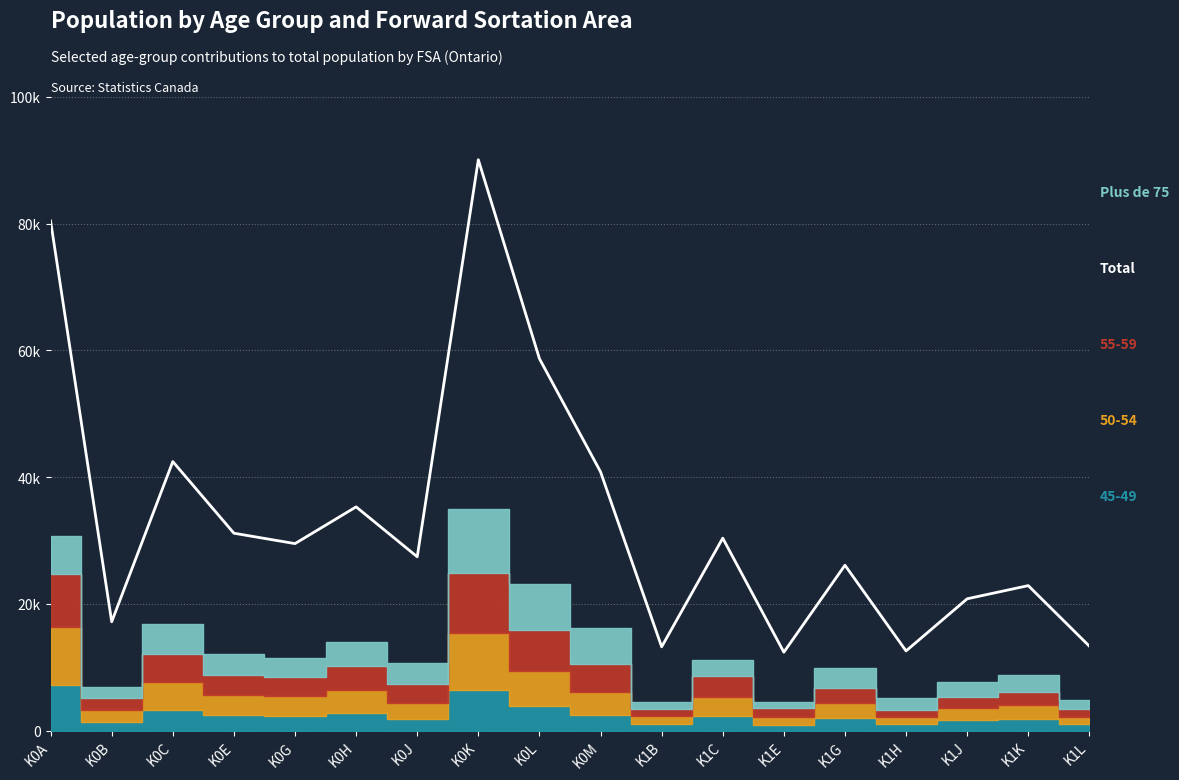

Reading left to right, extract all data points from this chart.

80430	17170	42460	31150	29510	35310	27430	90100	58700	40840	13220	30370	12370	26100	12570	20800	22880	13320